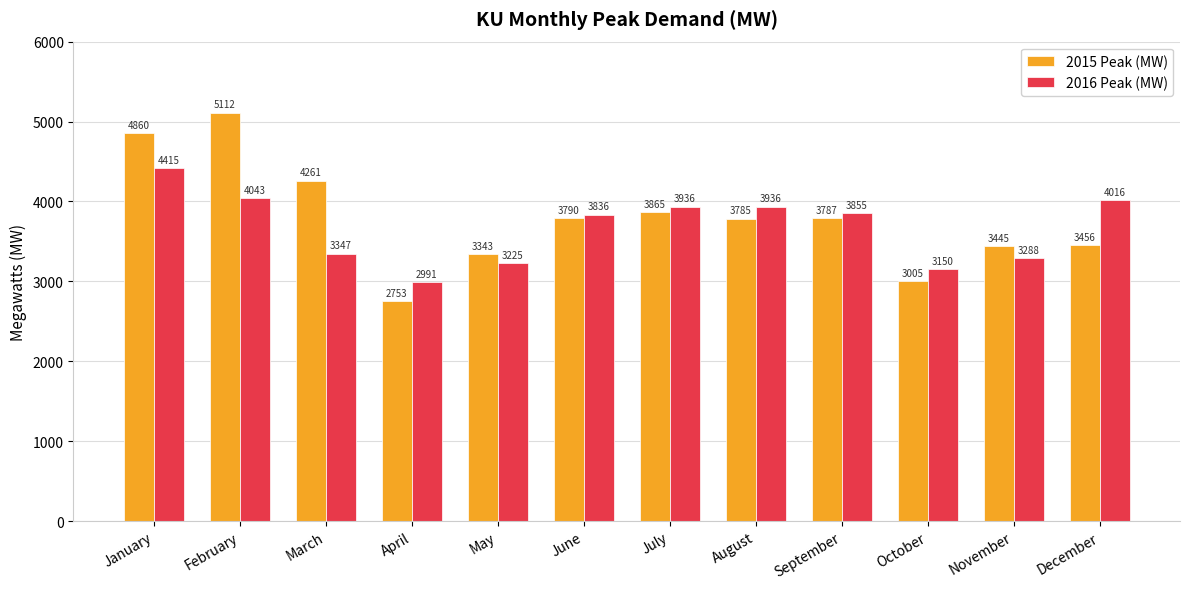

How many bars are there in each group?

2